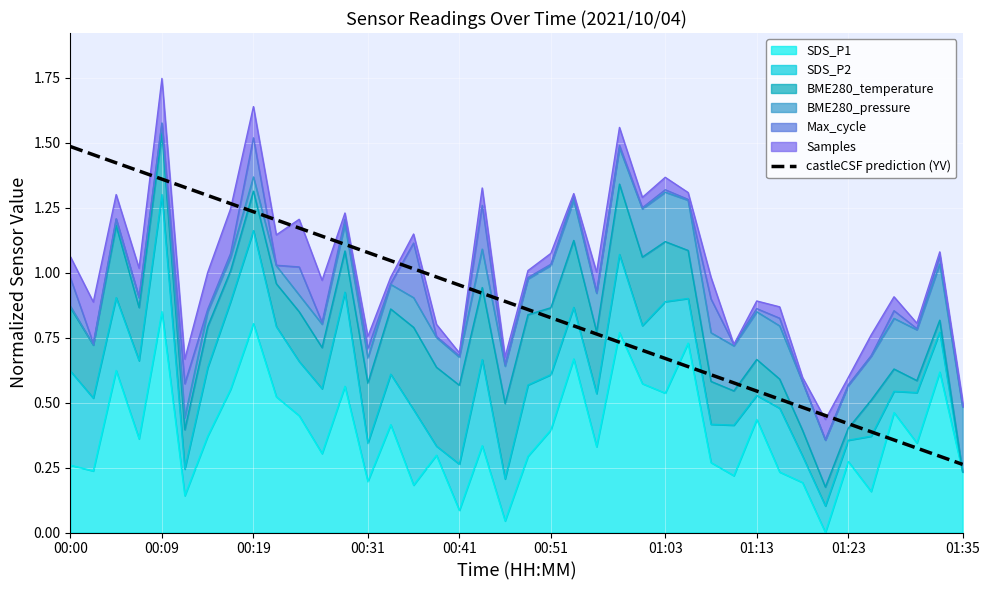

True or false: the data shows 0.2 at 32.

False